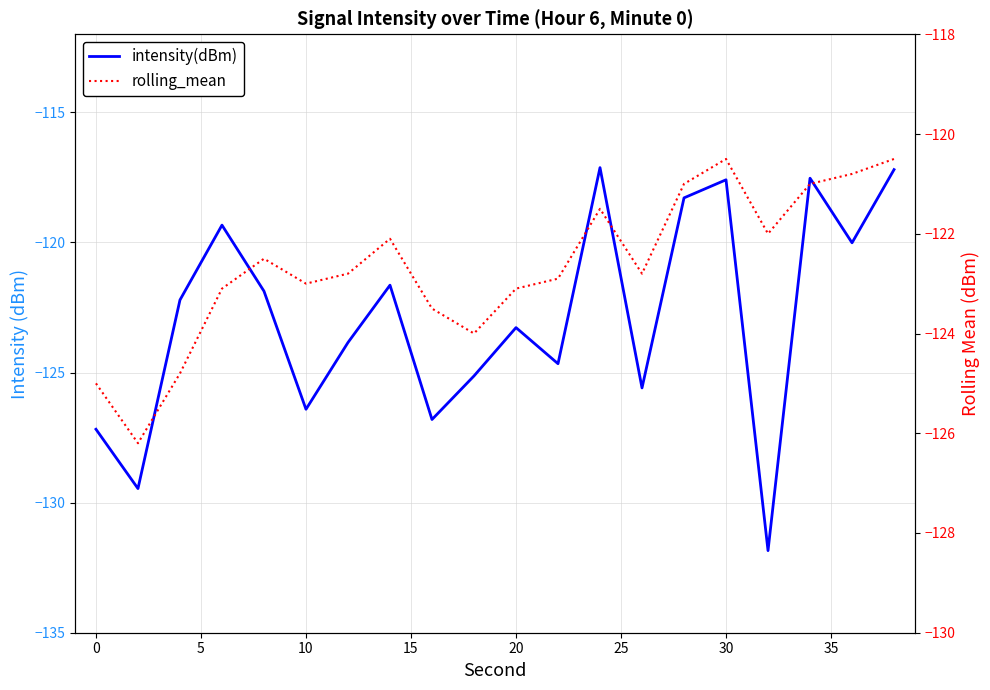

The intensity(dBm) series shows -122.2 at 5. True or false?

True